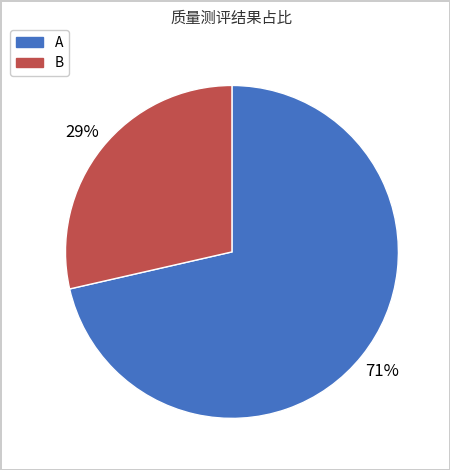

To the nearest percent, what is the average slice percentage?

50%